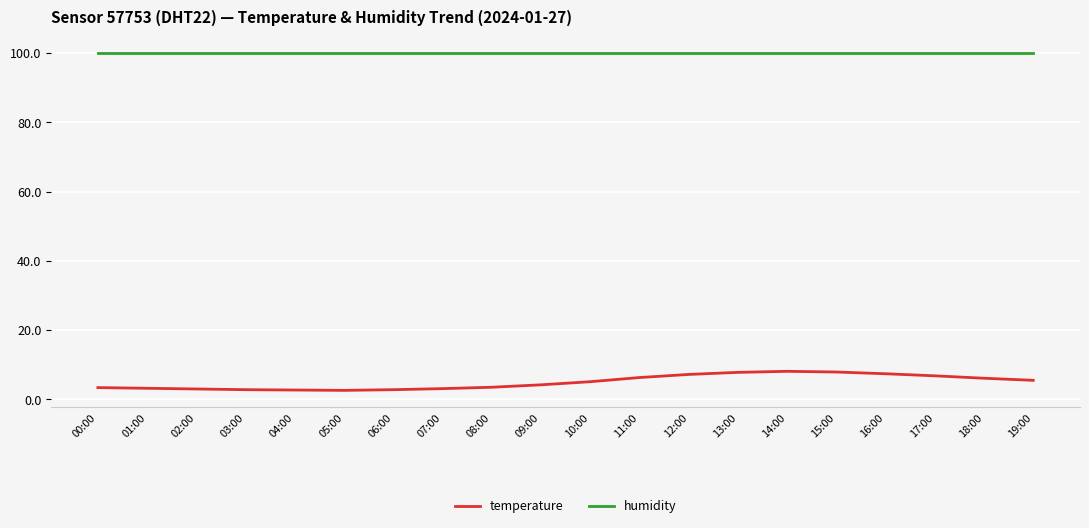

What position from the left is 11:00?

12